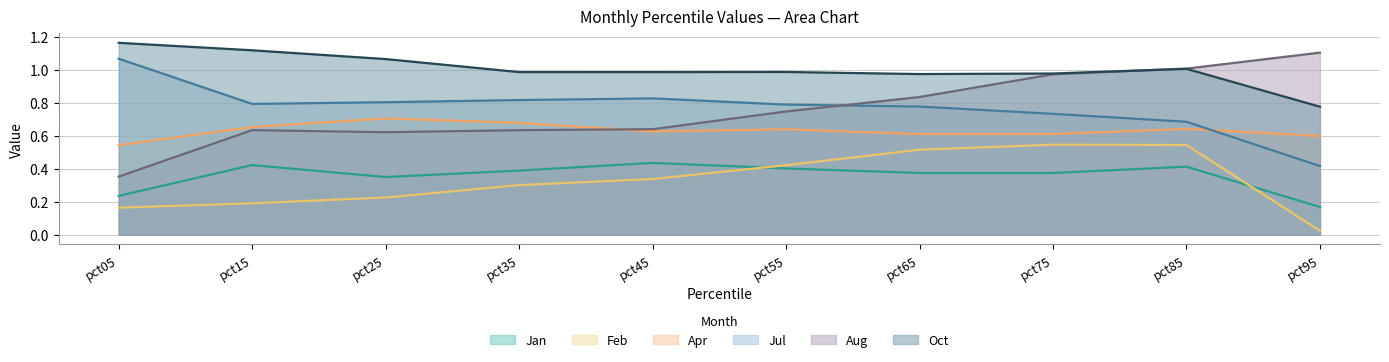

Rank the series by their maximum value, from highest to lowest.

Oct, Aug, Jul, Apr, Feb, Jan